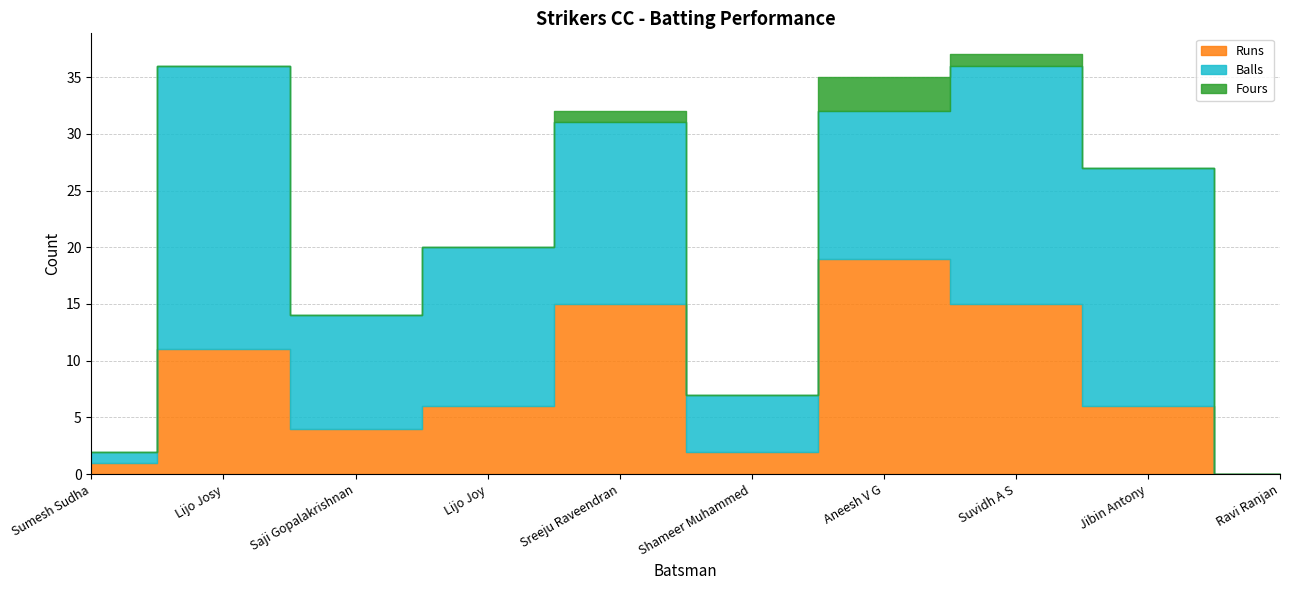

What is the difference between the maximum and minimum values in the Fours series?

3